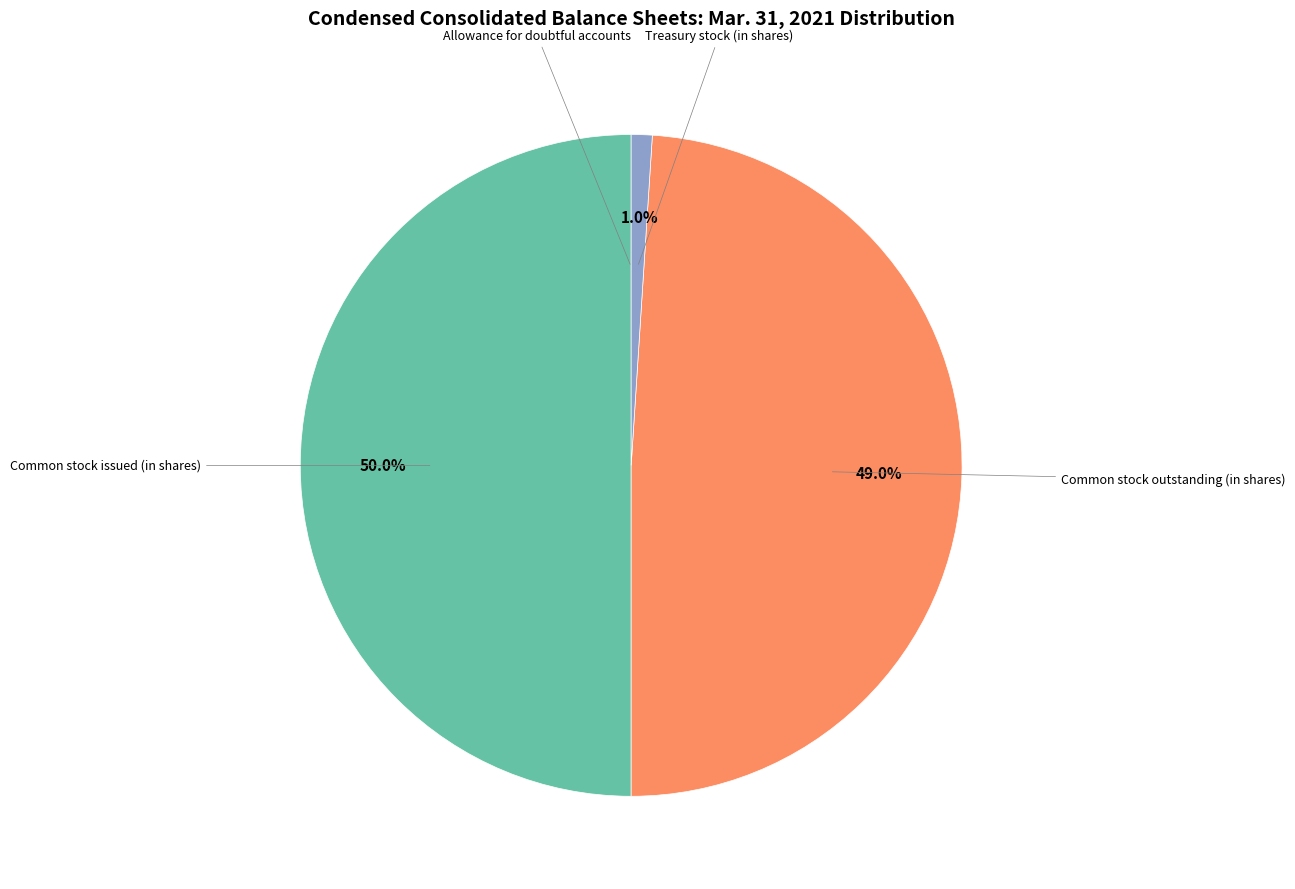

What is the largest slice in the pie chart?

Common stock issued (in shares)